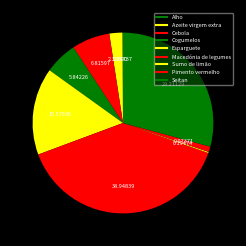

What is the largest slice in the pie chart?

Macedónia de legumes